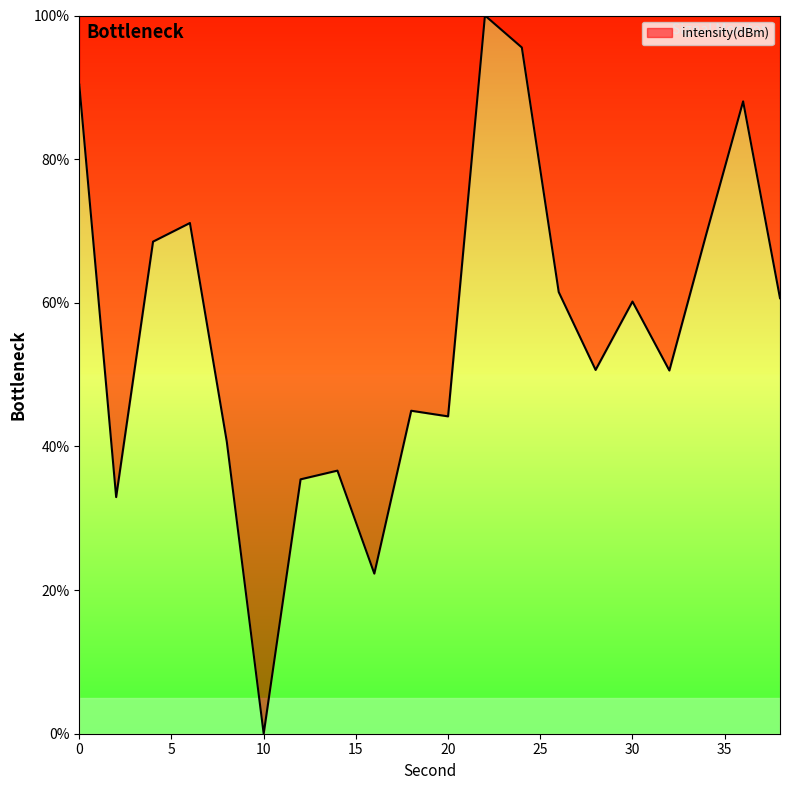

What is the maximum value shown in the chart?

100.0